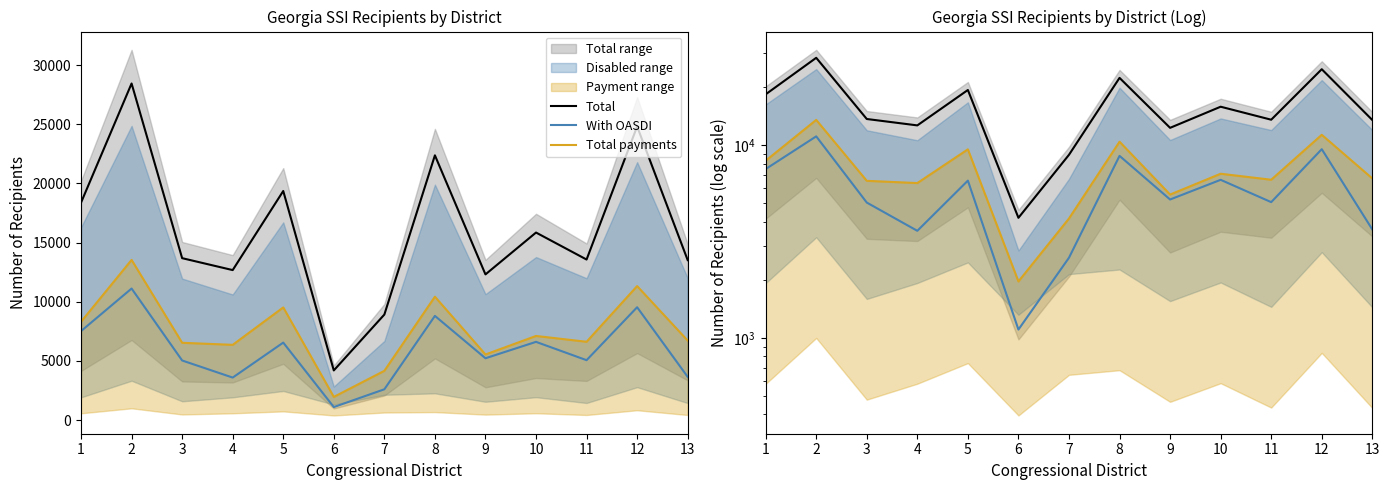

Where does the Total series first go above 13687?

1